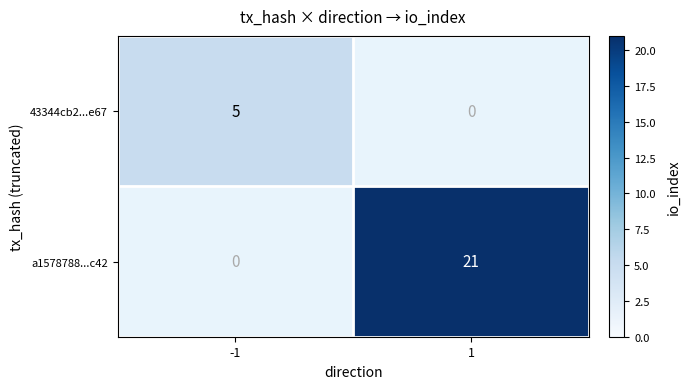

How many series are shown in this chart?

2